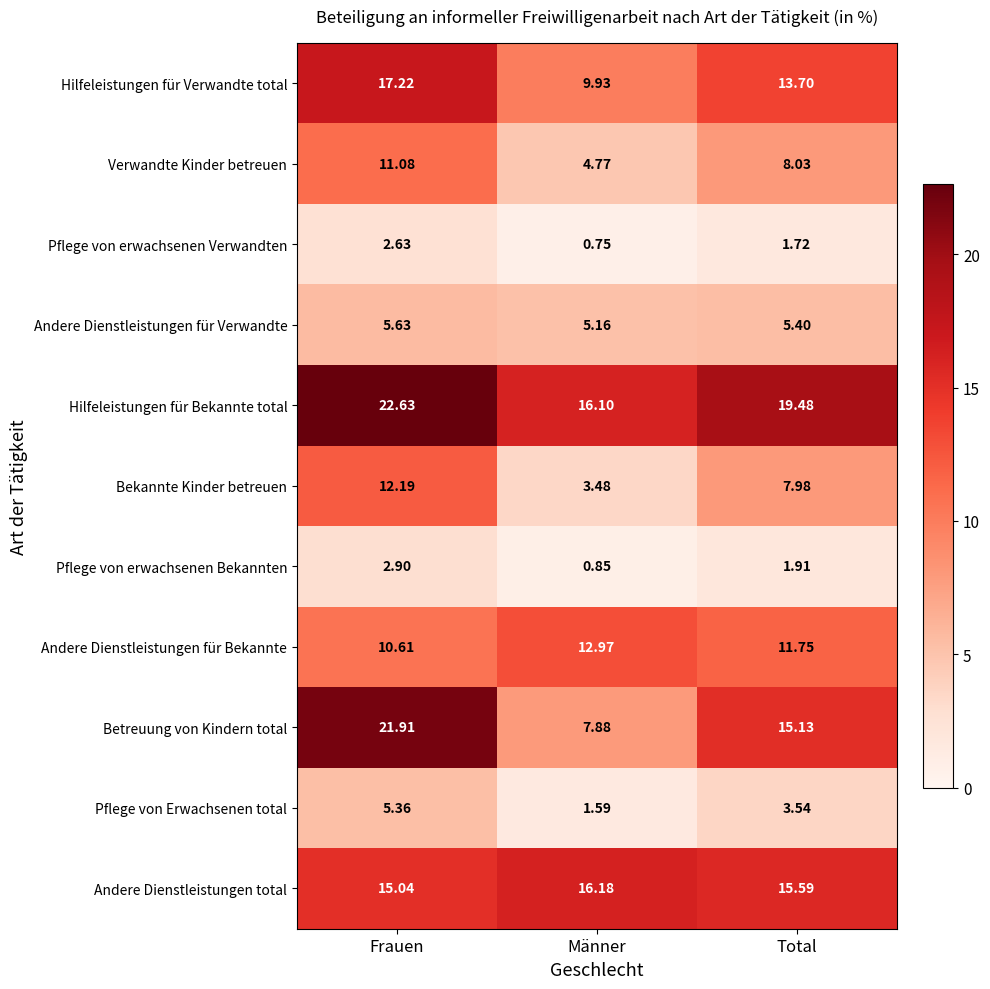

At which label does Hilfeleistungen für Bekannte total first exceed 19?

Frauen